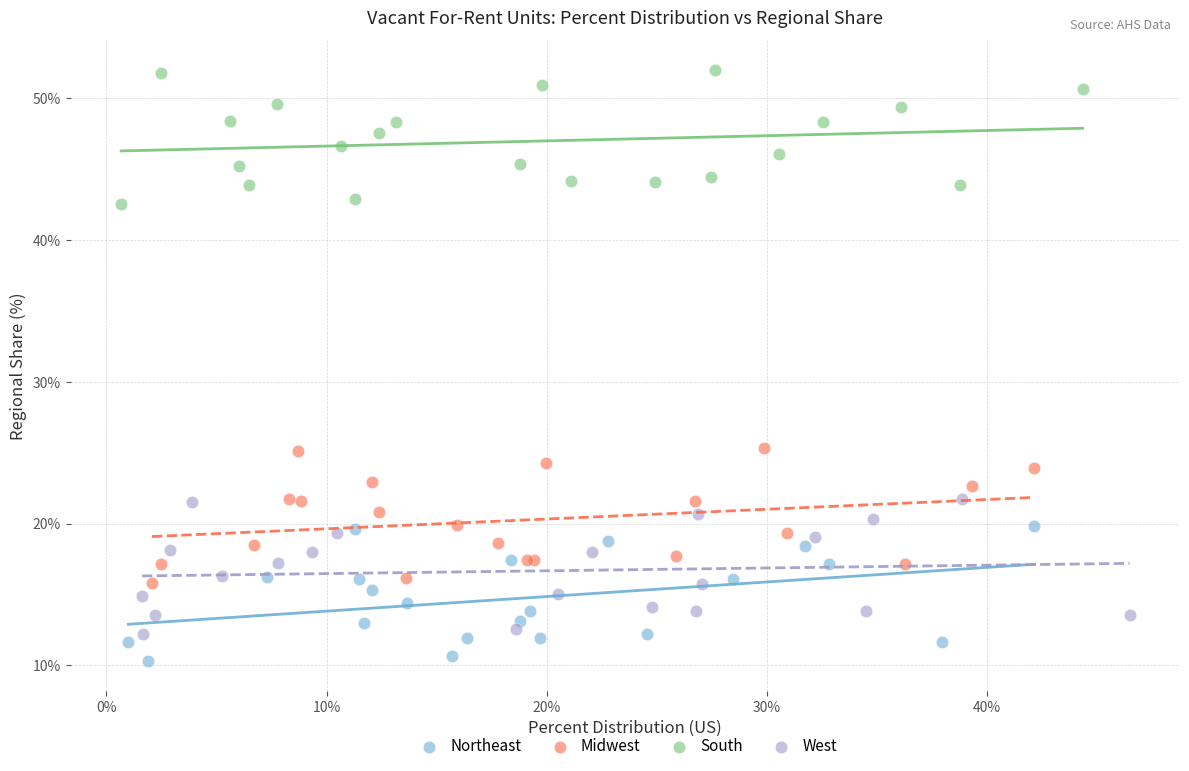

Which series contains the highest Y value?

South